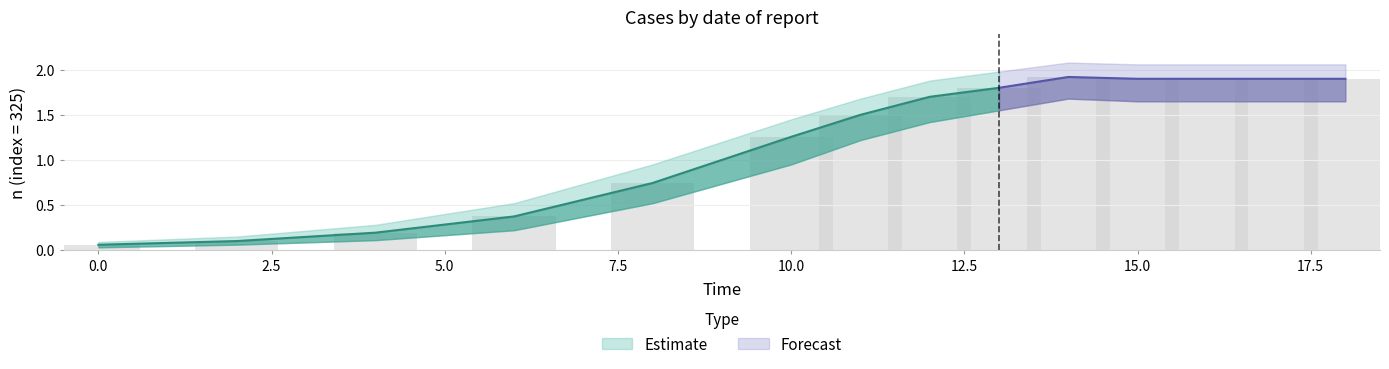

The n_lower series shows 0.1 at 2. True or false?

True